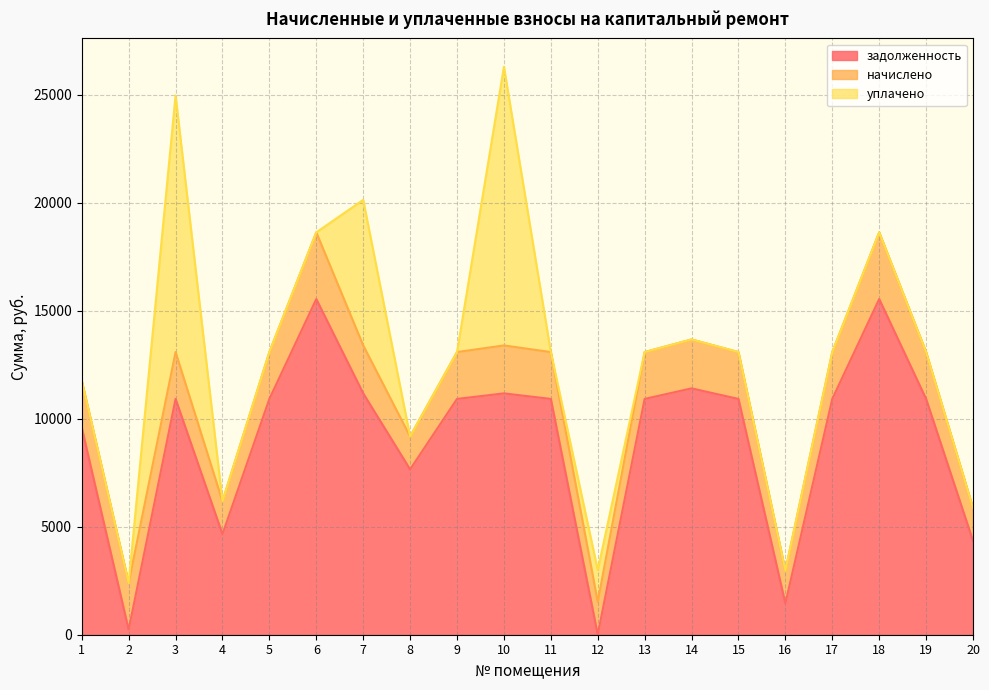

Where do начислено and задолженность first cross each other?

1 and 2